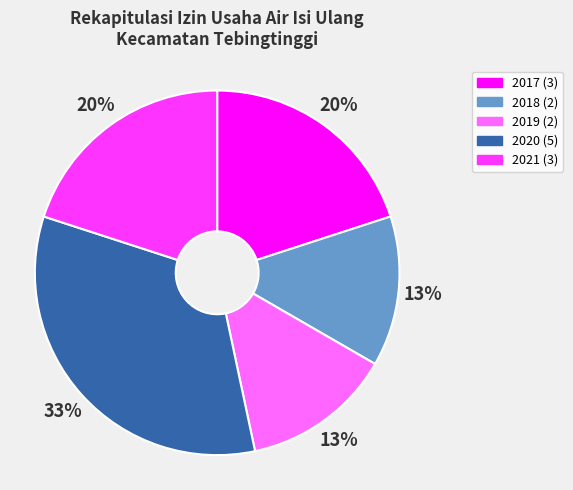

To the nearest percent, what percentage of the pie is 2019?

13%